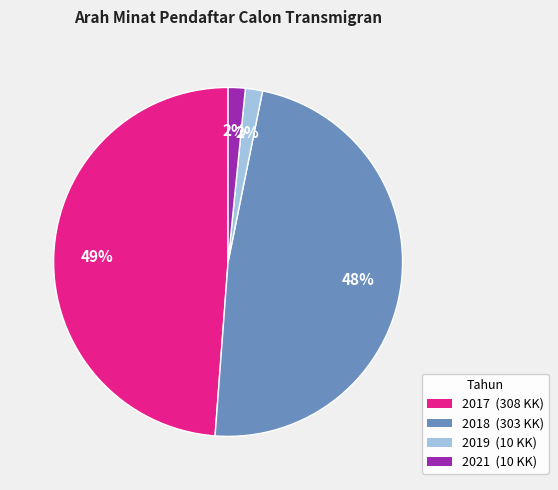

Does any single category account for the majority?

No